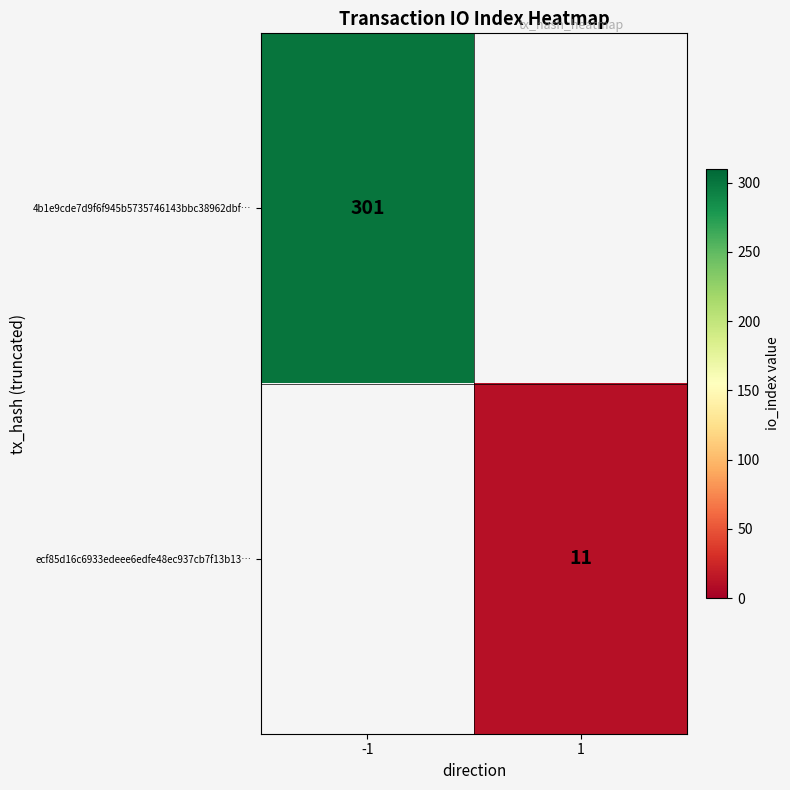

The value of ecf85d16c6933edeee6edfe48ec937cb7f13b13… at 1 is 11. True or false?

True